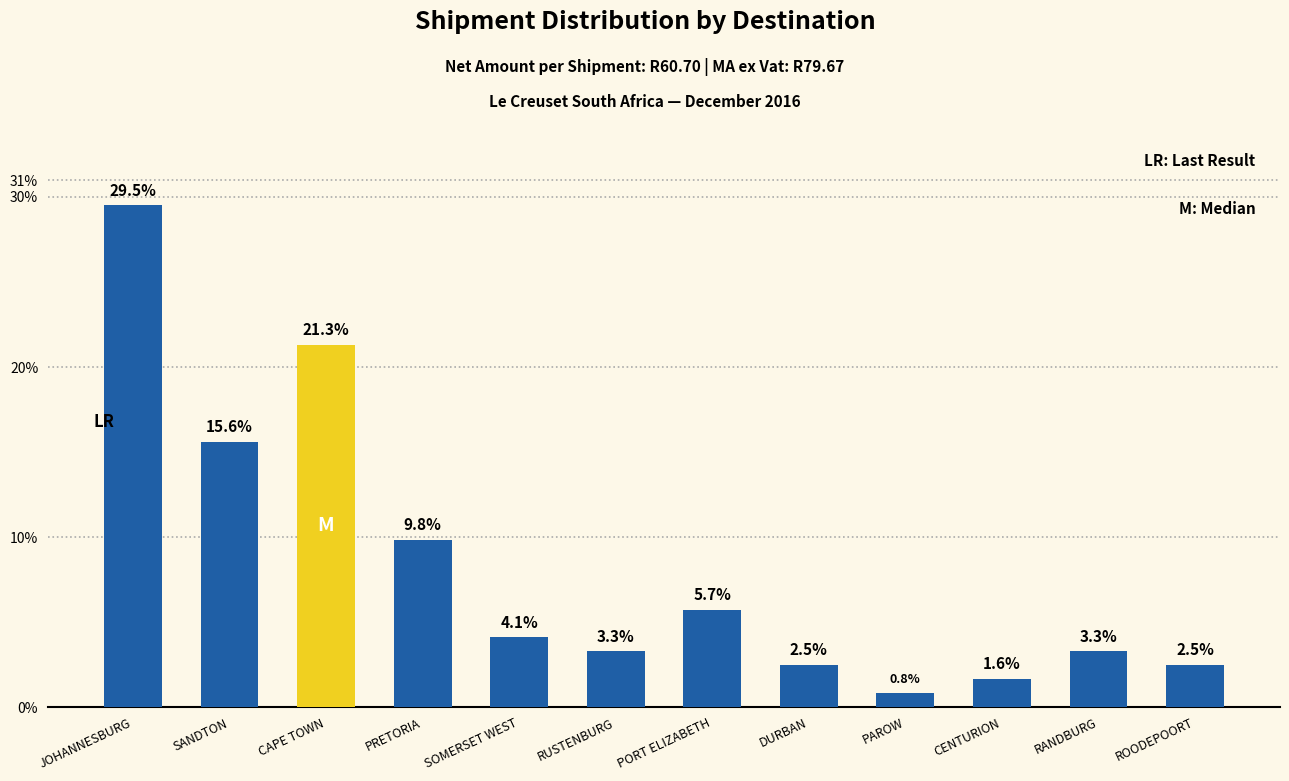

What is the difference between the maximum and minimum values?

28.7